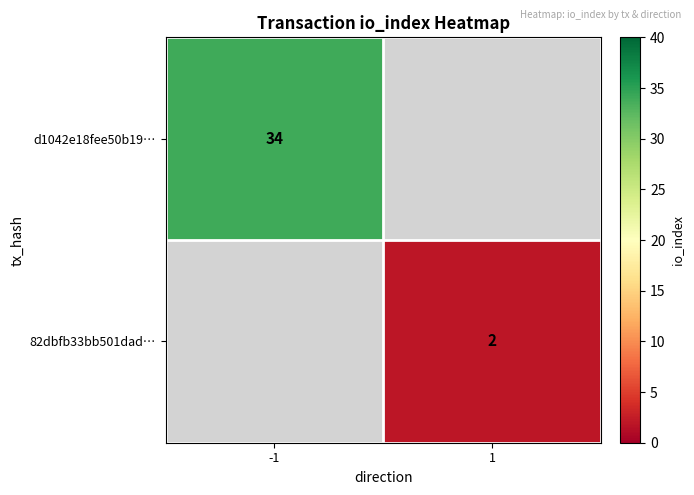

Which category has the highest value across all series?

-1